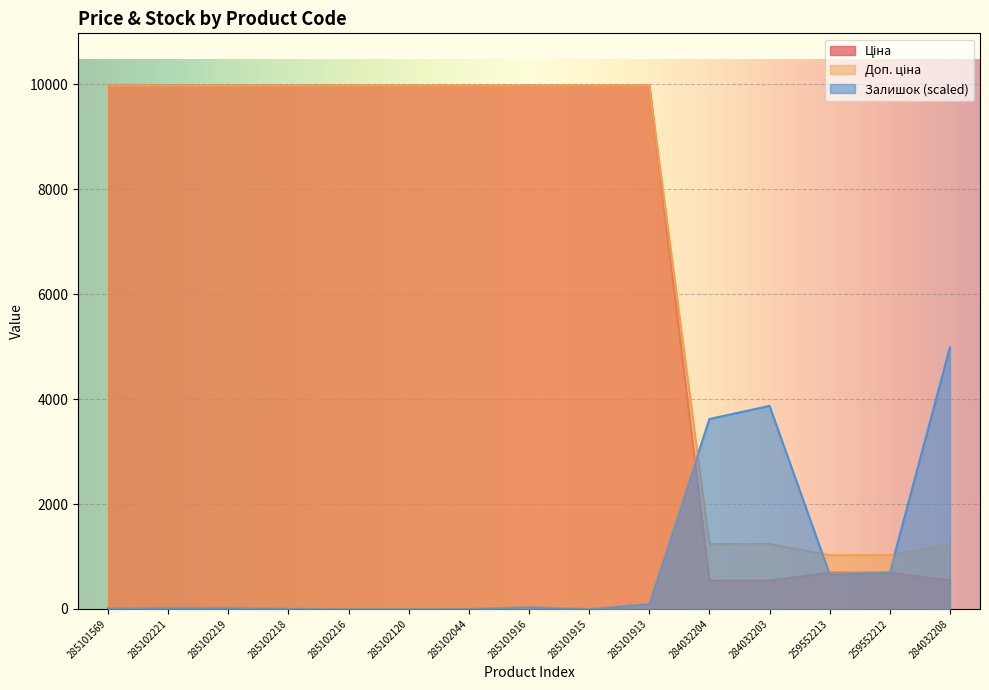

Reading right to left, list all the values displayed in this chart.

Ціна: 539.0	693.7	693.7	539.0	539.0	9975.0	9975.0	9975.0	9975.0	9975.0	9975.0	9975.0	9975.0	9975.0	9975.0
Доп. ціна: 1235.4	1024.6	1024.6	1235.4	1235.4	9975.0	9975.0	9975.0	9975.0	9975.0	9975.0	9975.0	9975.0	9975.0	9975.0
Залишок: 4985.4	699.4	663.9	3870.6	3620.1	100.2	0.0	35.5	2.1	0.0	0.0	6.3	23.0	23.0	14.6